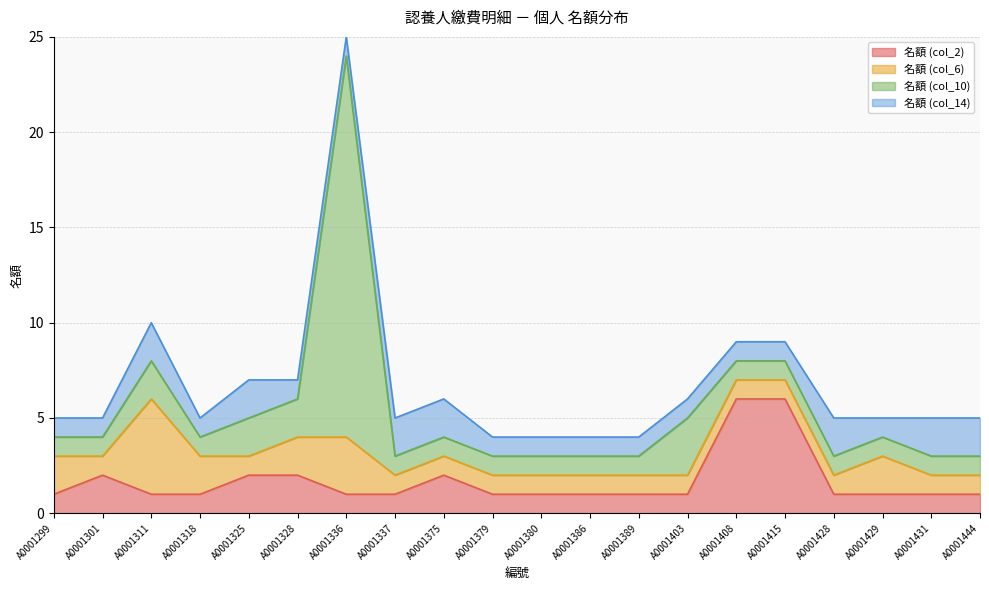

True or false: 名額 (col_6) and 名額 (col_2) intersect in this chart.

True